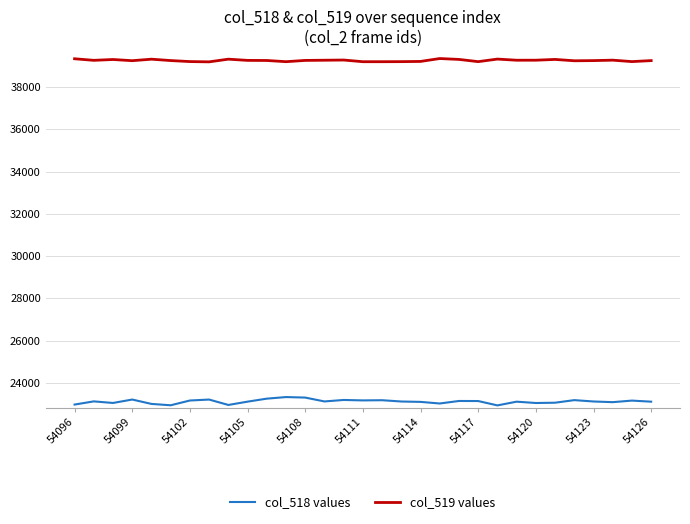

How many lines are shown in the chart?

2